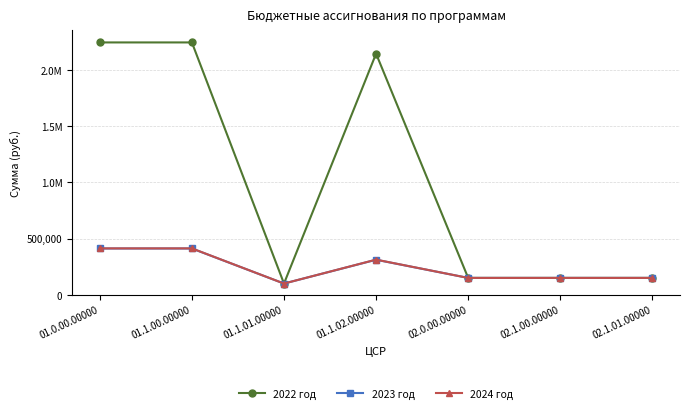

At which category does 2023 год reach its first local peak?

01.1.02.00000